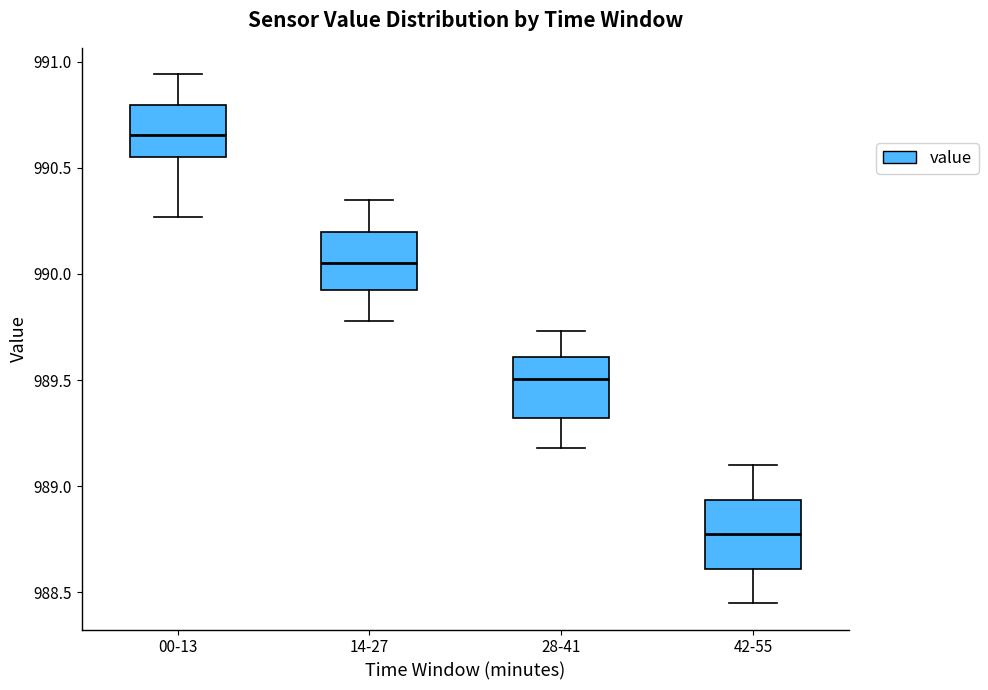

Which box's median line is the lowest?

42-55